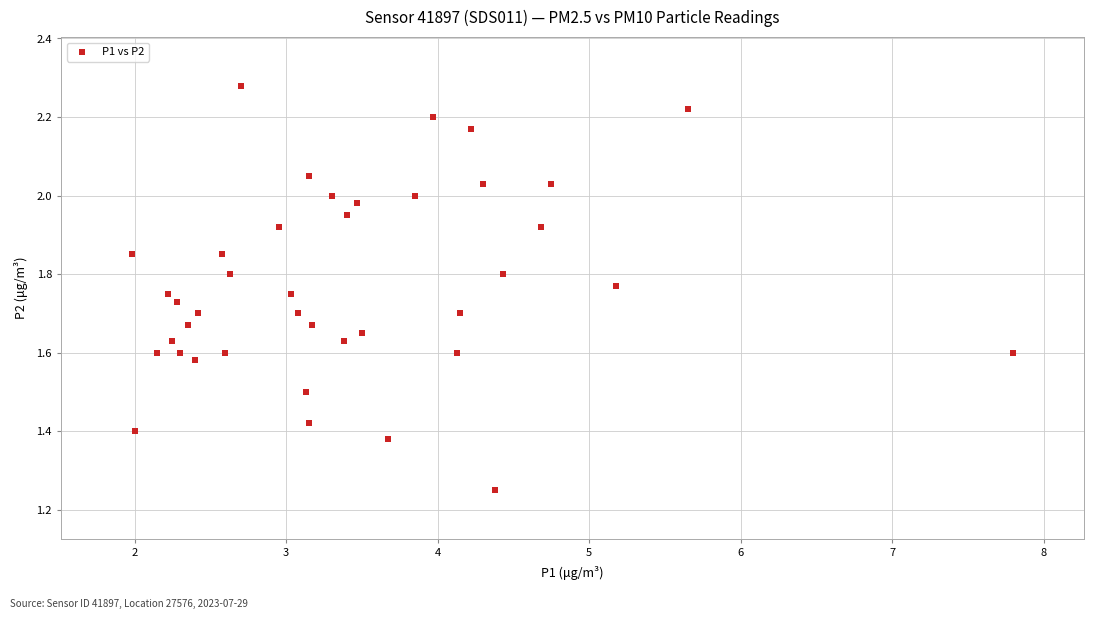

What is the range of Y values (max minus min)?

1.0